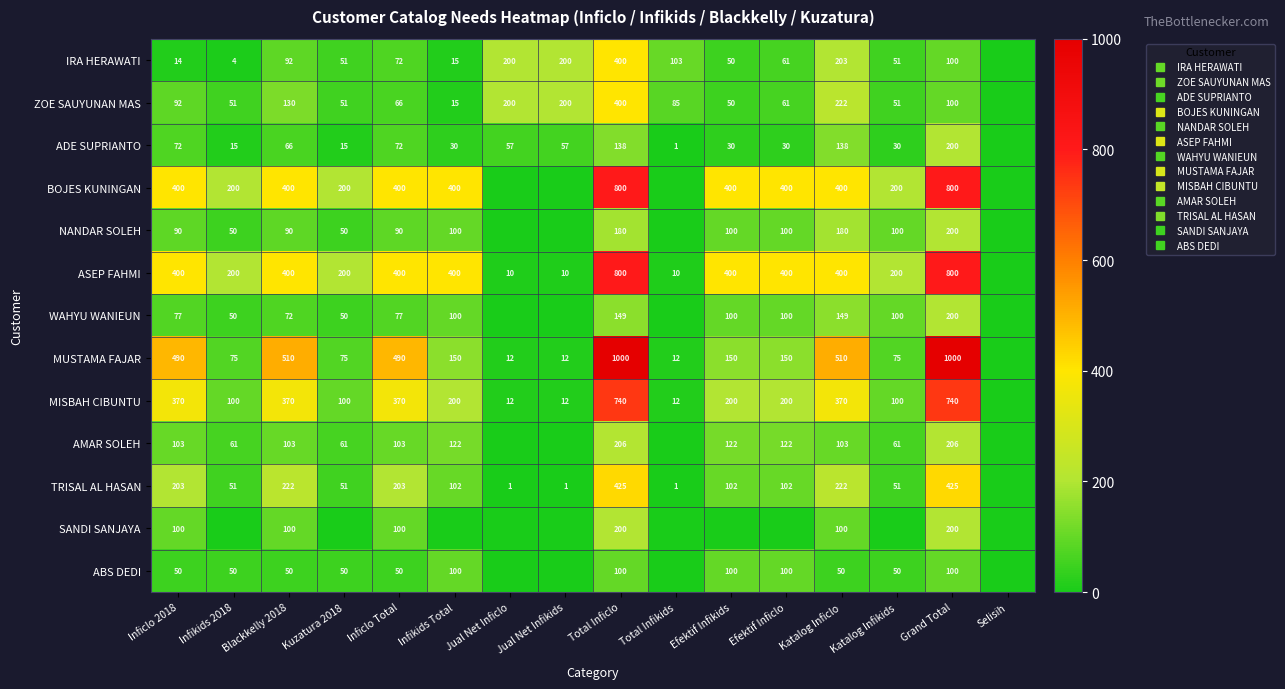

Is the value of ZOE SAUYUNAN MAS at Total Infikids greater than the value of ADE SUPRIANTO at Total Inficlo?

No